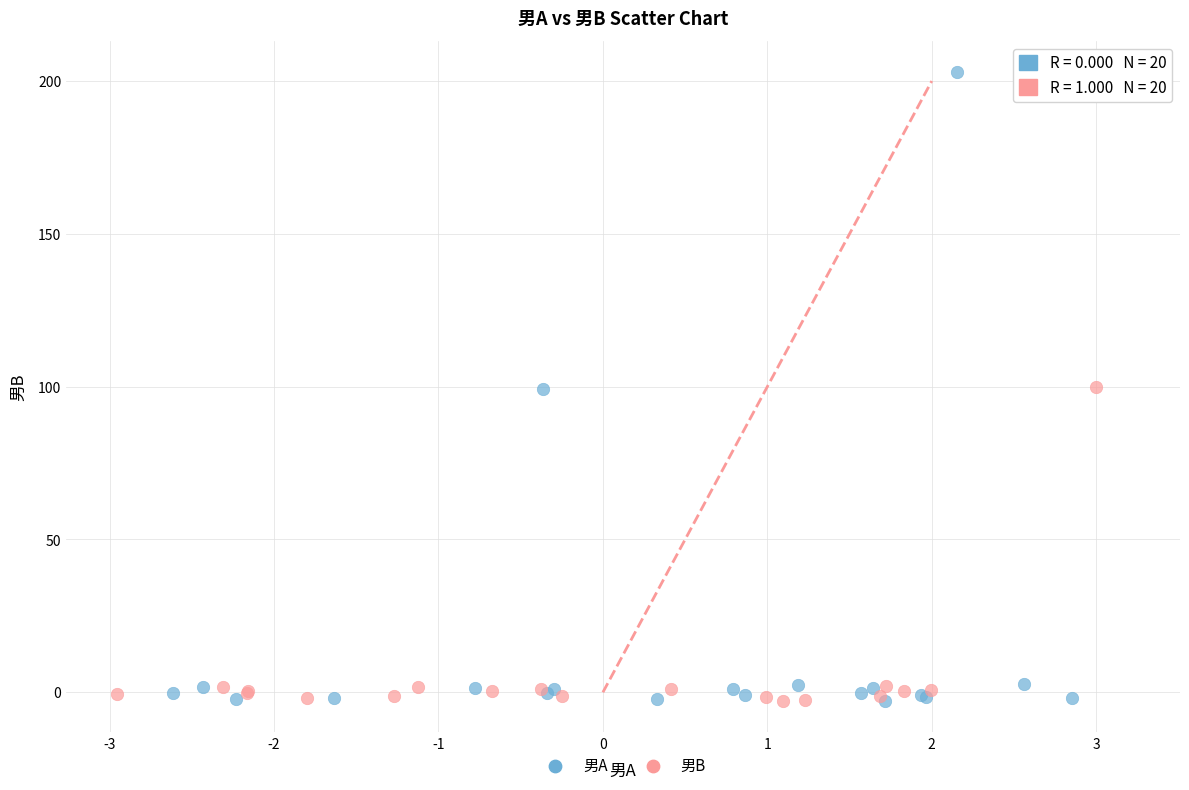

What are all the series names shown in the legend?

男A, 男B